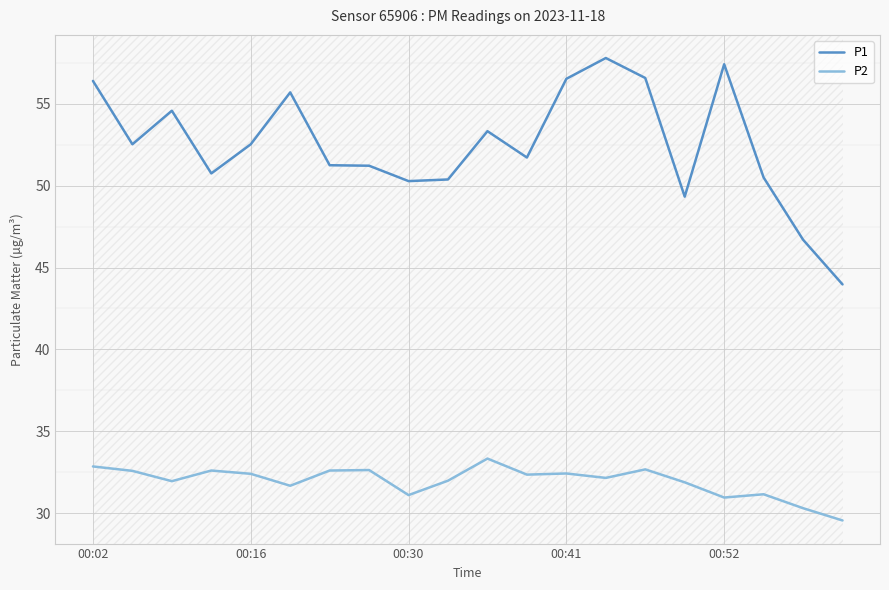

Rank the series by their average value, from highest to lowest.

P1, P2